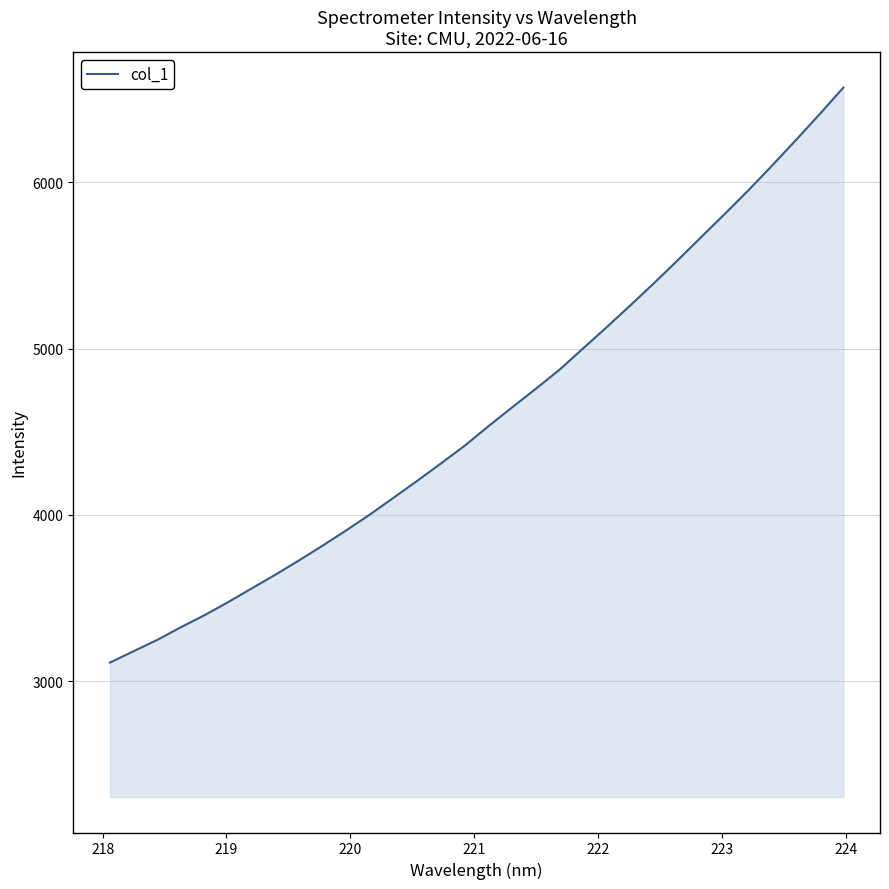

What is the smallest value displayed?

3111.5